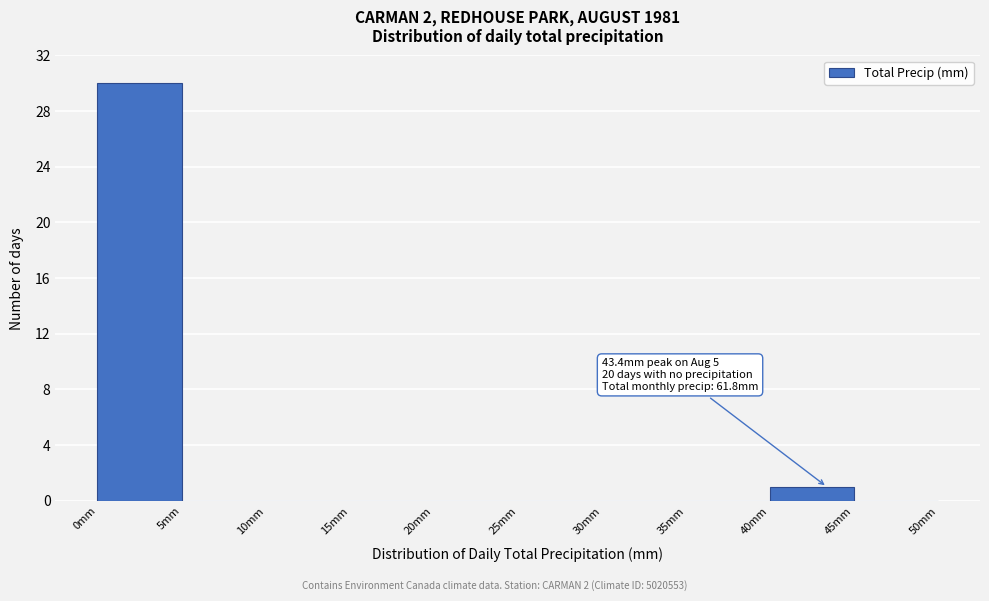

Which range on the x-axis has the tallest bar?

0 to 5